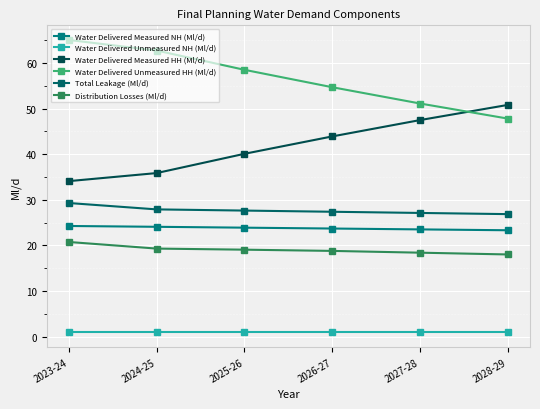

At which label is Water Delivered Unmeasured NH (Ml/d) closest to 0?

2023-24